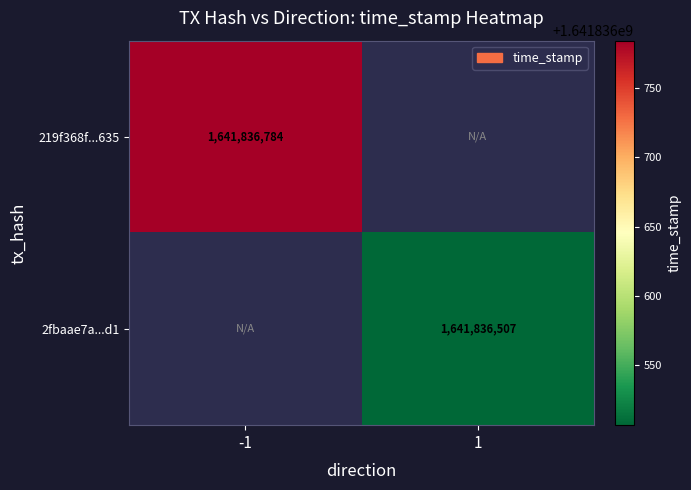

Which series has the largest total across all categories?

219f368f3ec609a991ee7a3d47e52c354f8b635